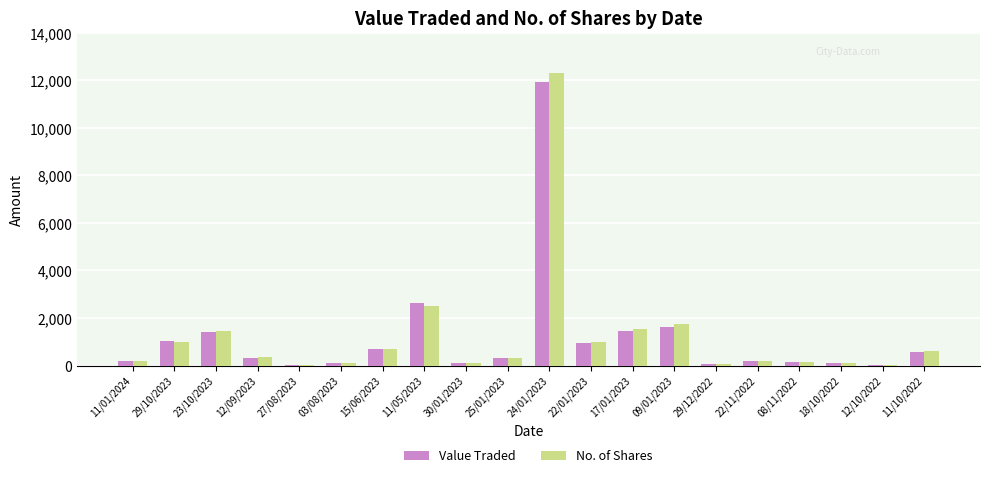

What are all the series names shown in the legend?

Value Traded, No. of Shares